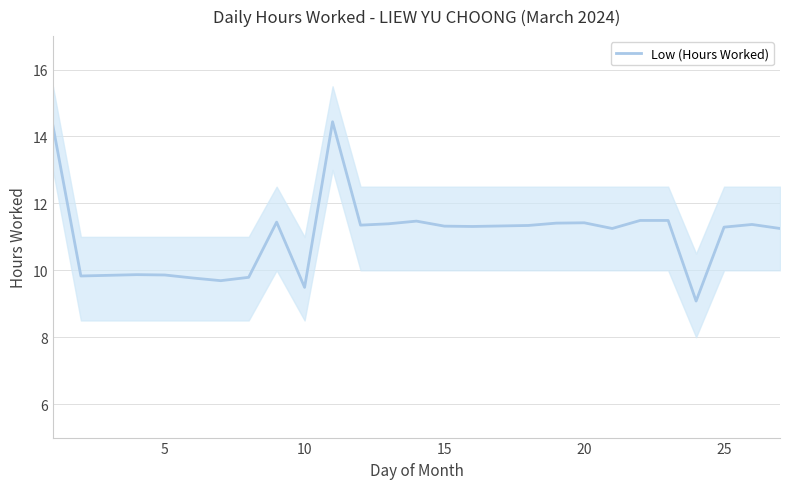

What is the maximum value for Low (Hours Worked)?

14.4